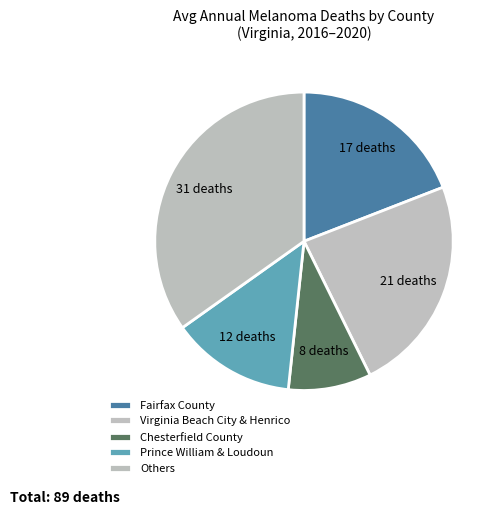

How many segments does this pie chart have?

5